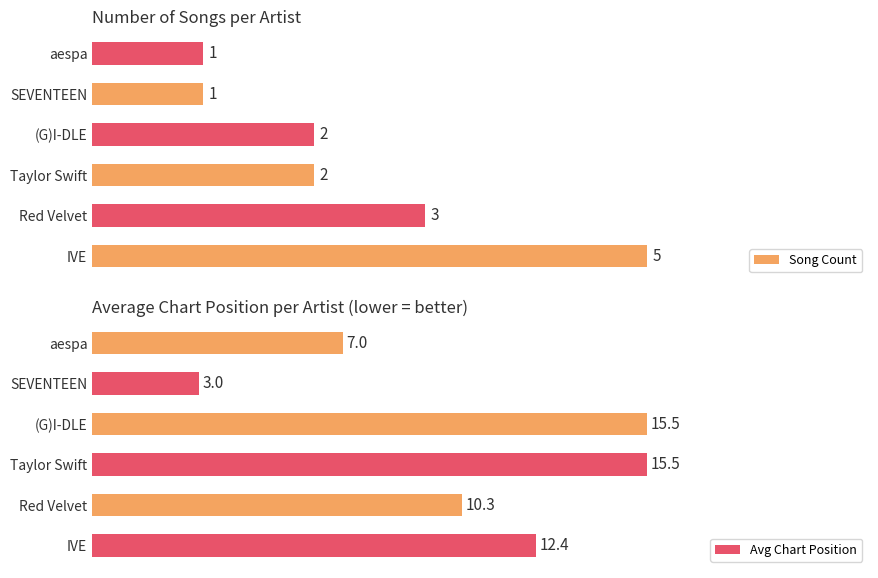

What is the difference between the second highest and minimum values in the Avg Chart Position series?

12.5